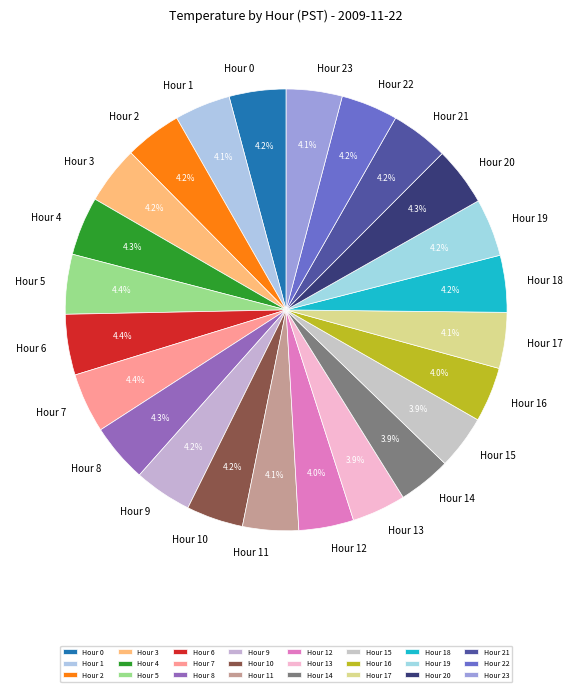

Approximately how many times larger is the value at Hour 2 compared to Hour 17?

1.0